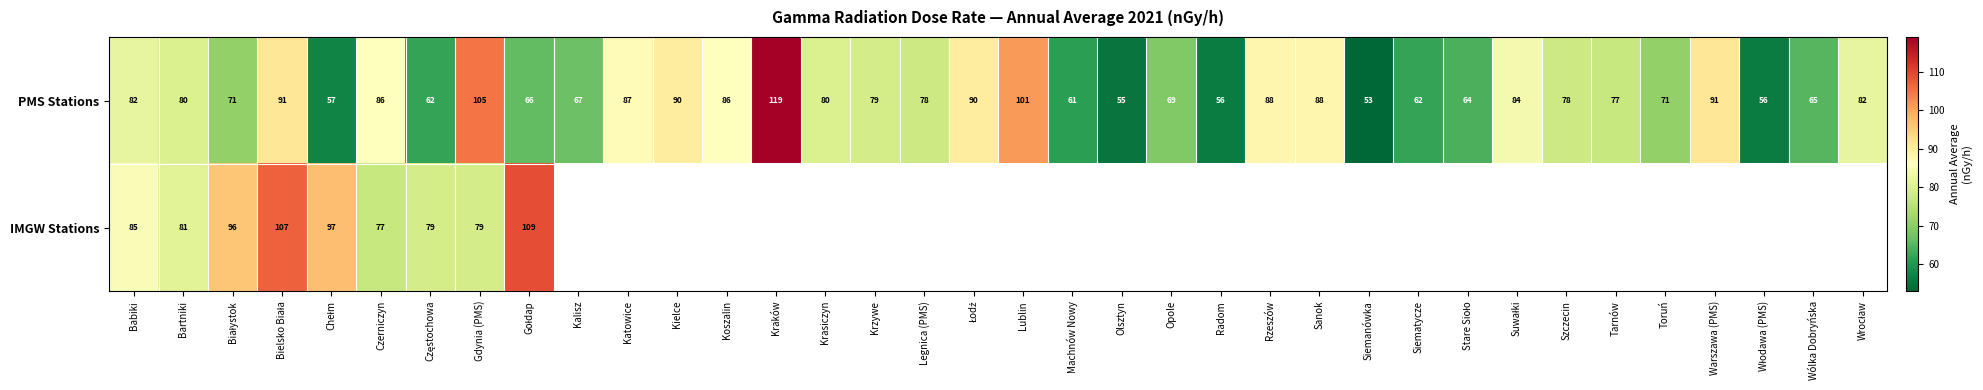

Read the PMS Stations value at Siemanówka, to the nearest 5.

55